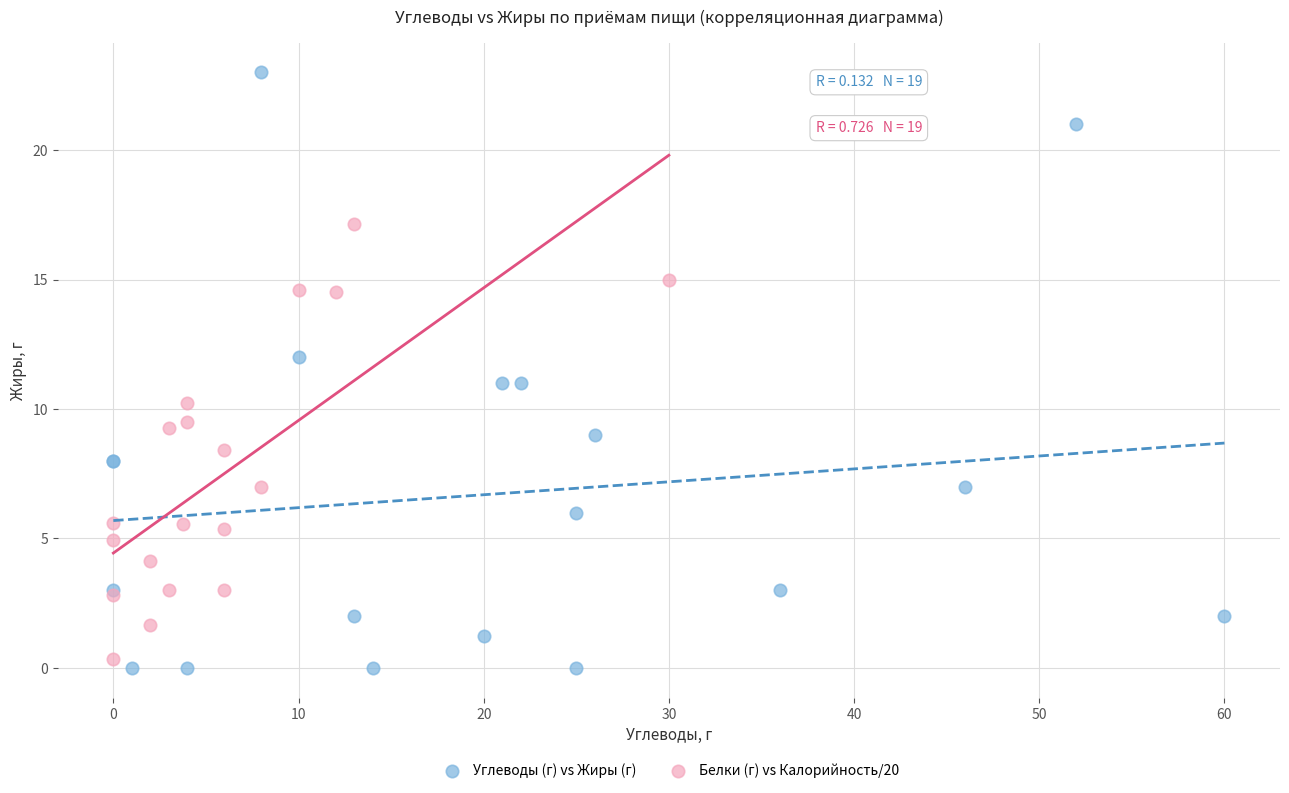

Which series has the largest Y range (max minus min)?

Углеводы (г) vs Жиры (г)